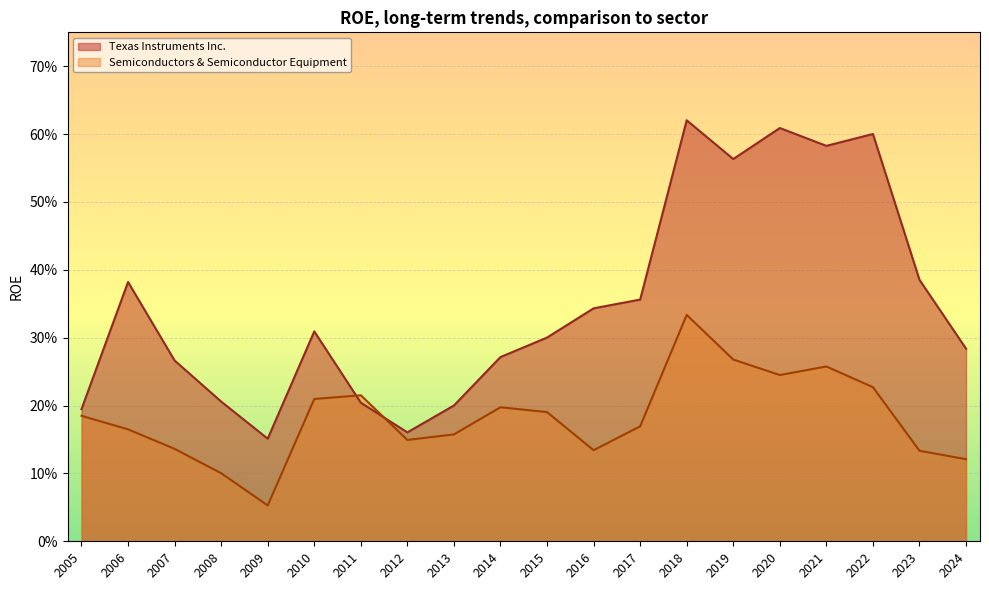

Reading right to left, extract all data points from this chart.

Texas Instruments Inc.: 2005=0.2	2006=0.4	2007=0.3	2008=0.2	2009=0.2	2010=0.3	2011=0.2	2012=0.2	2013=0.2	2014=0.3	2015=0.3	2016=0.3	2017=0.4	2018=0.6	2019=0.6	2020=0.6	2021=0.6	2022=0.6	2023=0.4	2024=0.3
Semiconductors & Semiconductor Equipment: 2005=0.2	2006=0.2	2007=0.1	2008=0.1	2009=0.1	2010=0.2	2011=0.2	2012=0.1	2013=0.2	2014=0.2	2015=0.2	2016=0.1	2017=0.2	2018=0.3	2019=0.3	2020=0.2	2021=0.3	2022=0.2	2023=0.1	2024=0.1